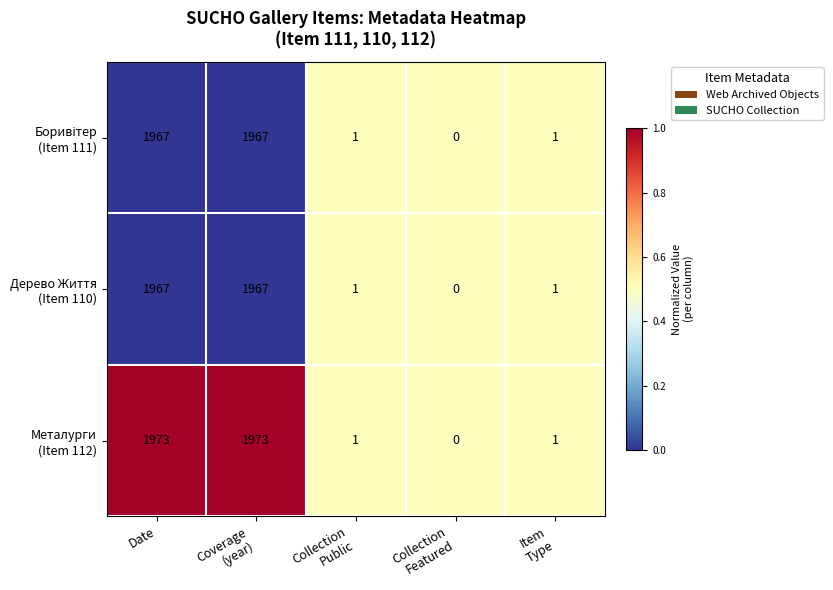

What is the greatest value displayed?

1973